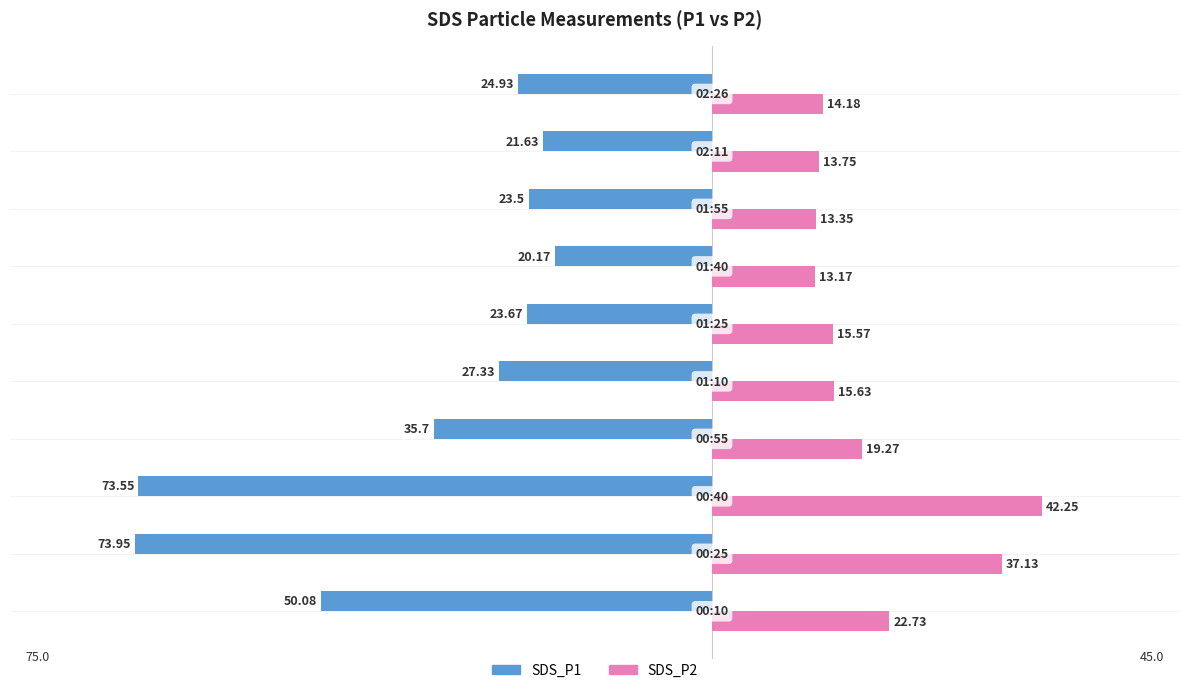

What are all the series names shown in the legend?

SDS_P1, SDS_P2